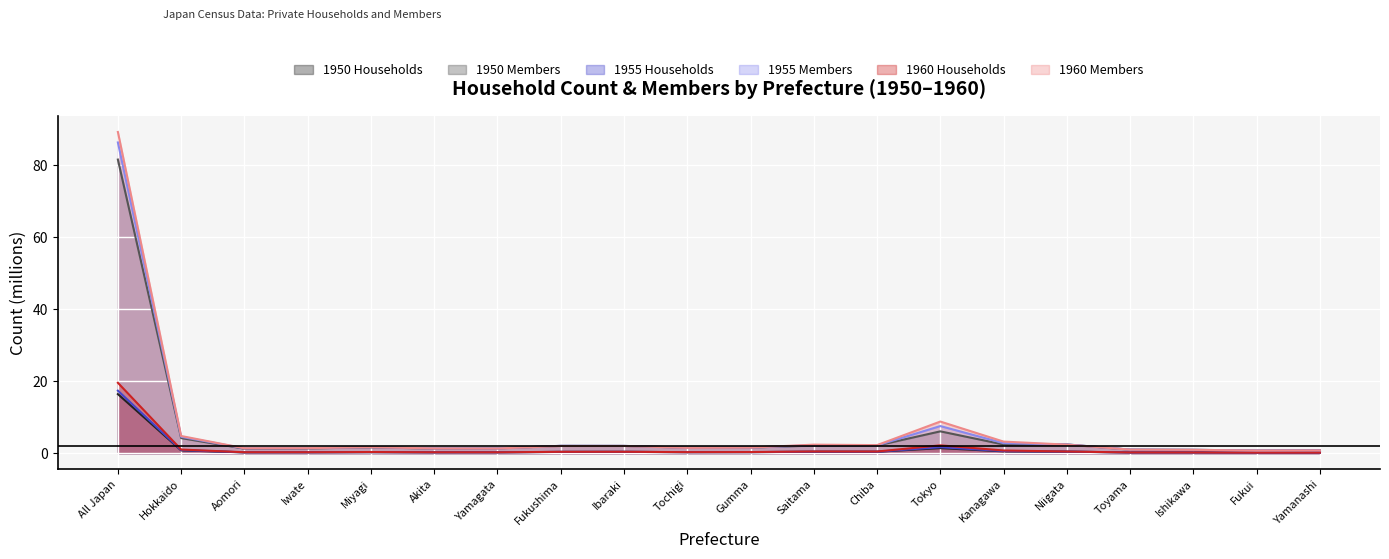

What is the value of the 1955 Members point at the 19th from the left?

0.7